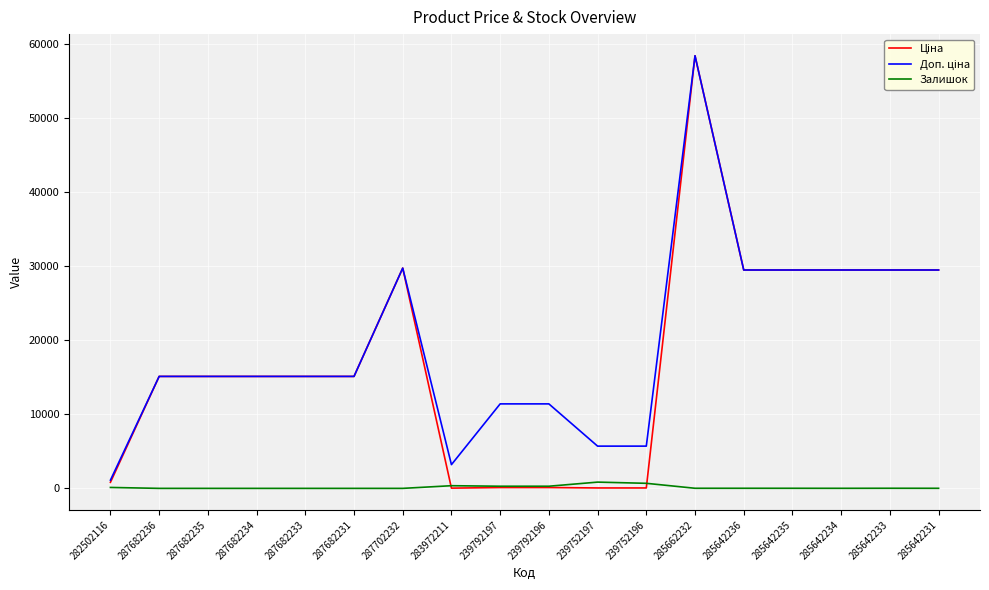

What is the spread (max minus min) of values at 287682235?

15120.0